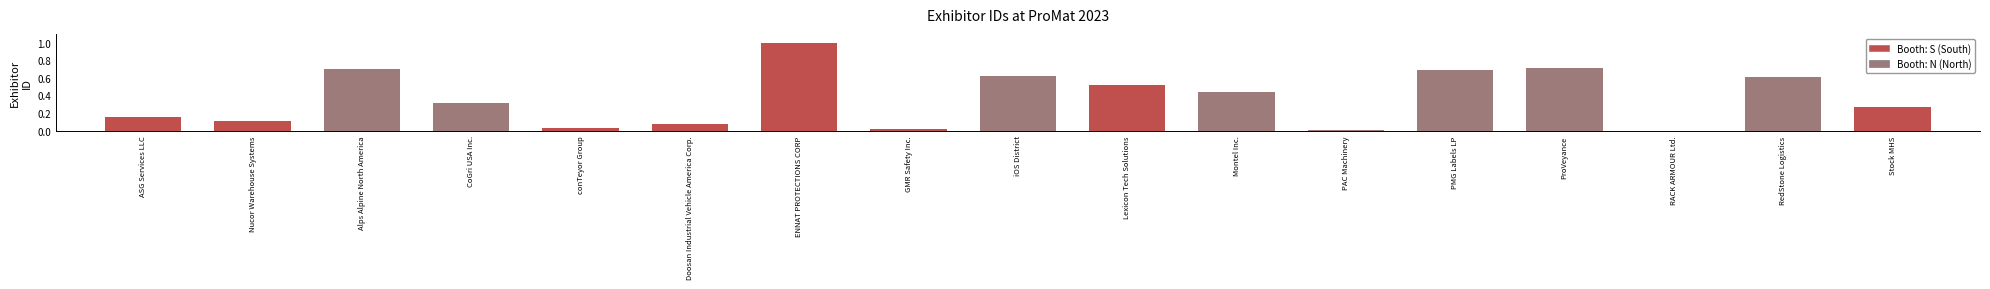

The chart shows a value of 0.7 at PMG Labels LP. True or false?

True